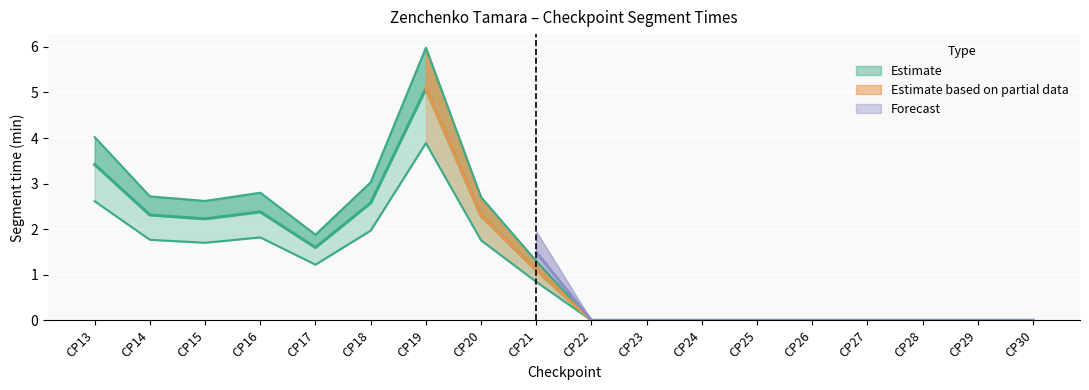

Is it true that Segment 2 (col_5) equals 3.2 at CP14?

False